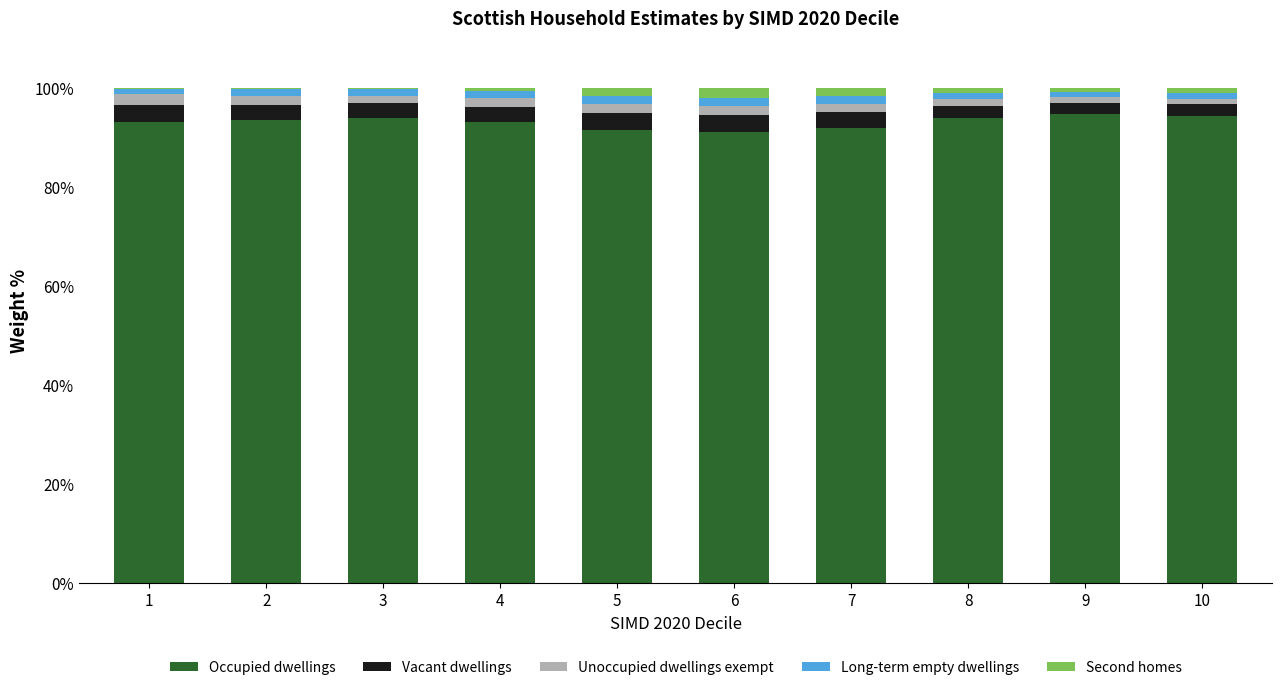

What is the highest value of the Occupied dwellings series?

94.7